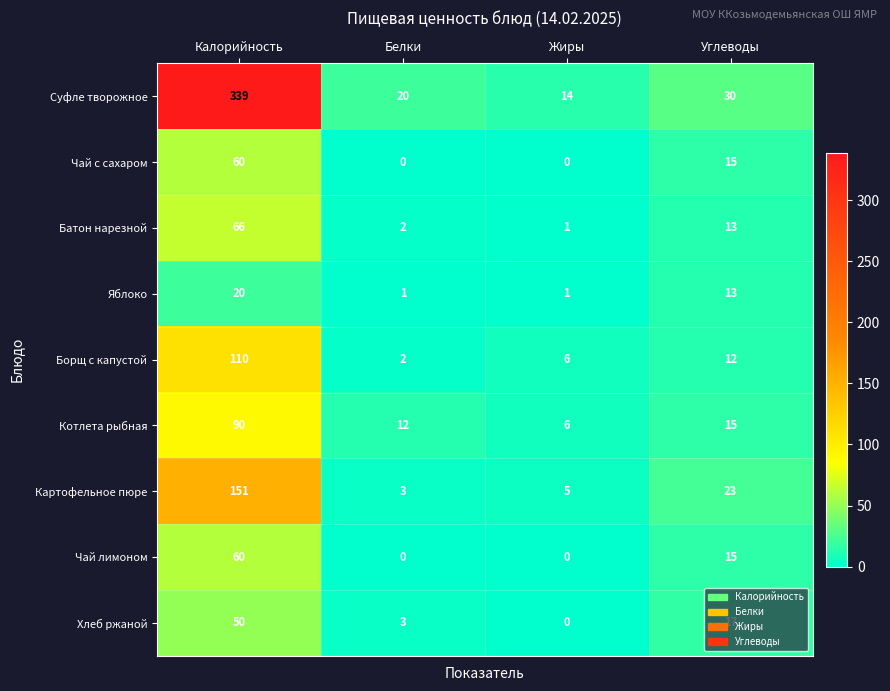

Between Жиры and Углеводы, which series saw the biggest shift?

Картофельное пюре